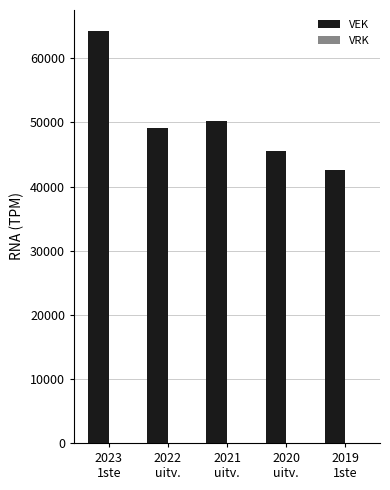

What is the value of the 3rd bar from the left?

50263